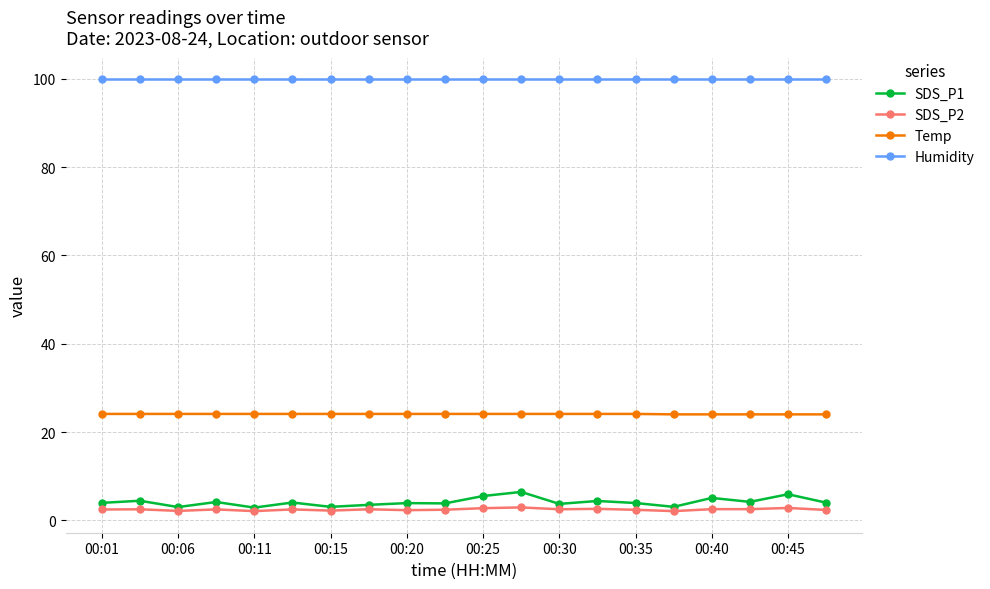

True or false: SDS_P2 and Humidity cross at least once.

False